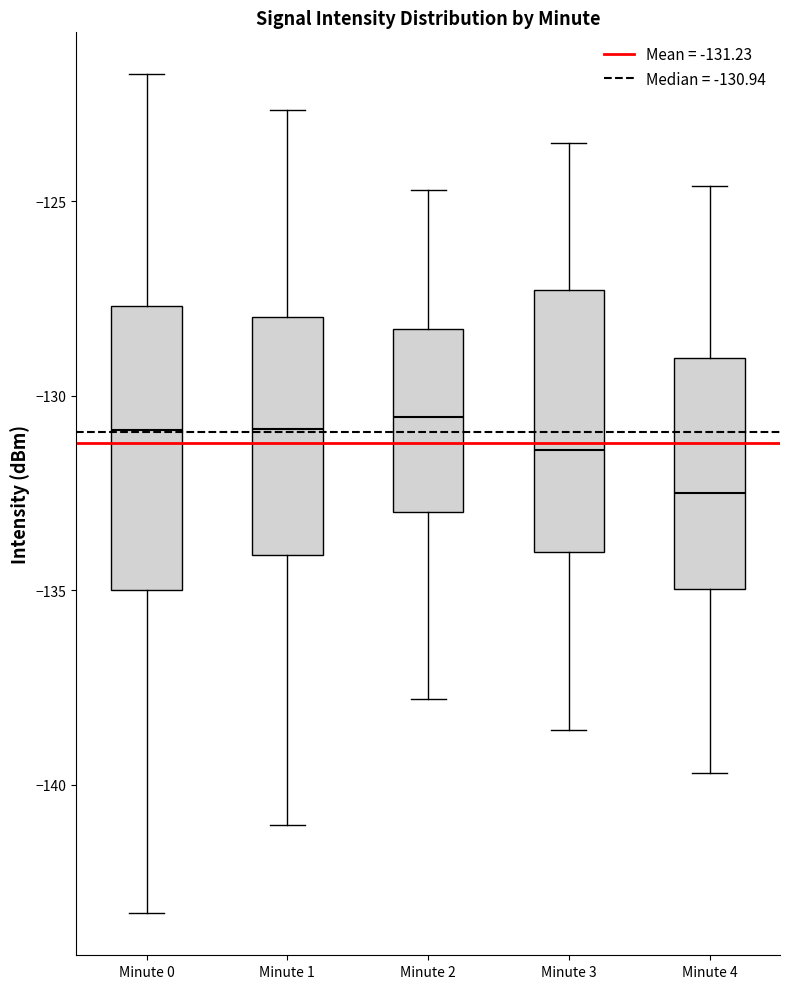

Which box's median line is the lowest?

Minute 4